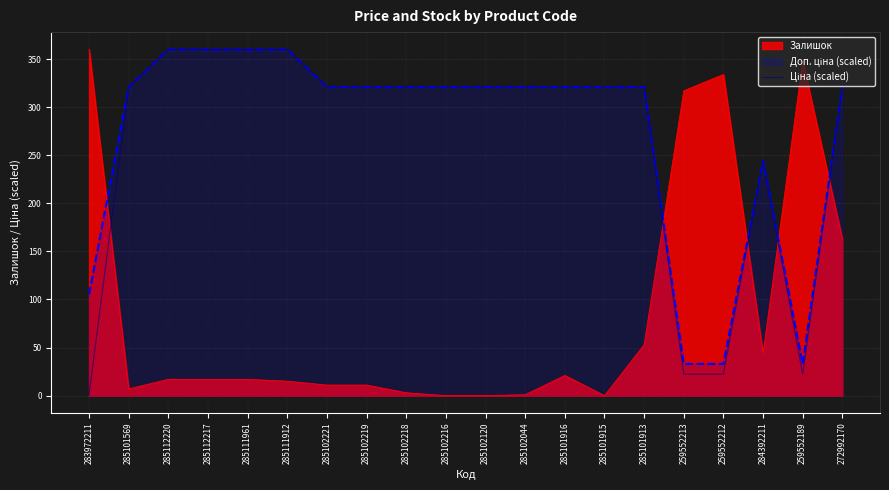

Reading left to right, extract all data points from this chart.

283972211=1.1	285101569=321.0	285112220=360.0	285112217=360.0	285111961=360.0	285111912=360.0	285102221=321.0	285102219=321.0	285102218=321.0	285102216=321.0	285102120=321.0	285102044=321.0	285101916=321.0	285101915=321.0	285101913=321.0	259552213=22.3	259552212=22.3	284392211=244.4	259552189=22.3	272992170=321.0